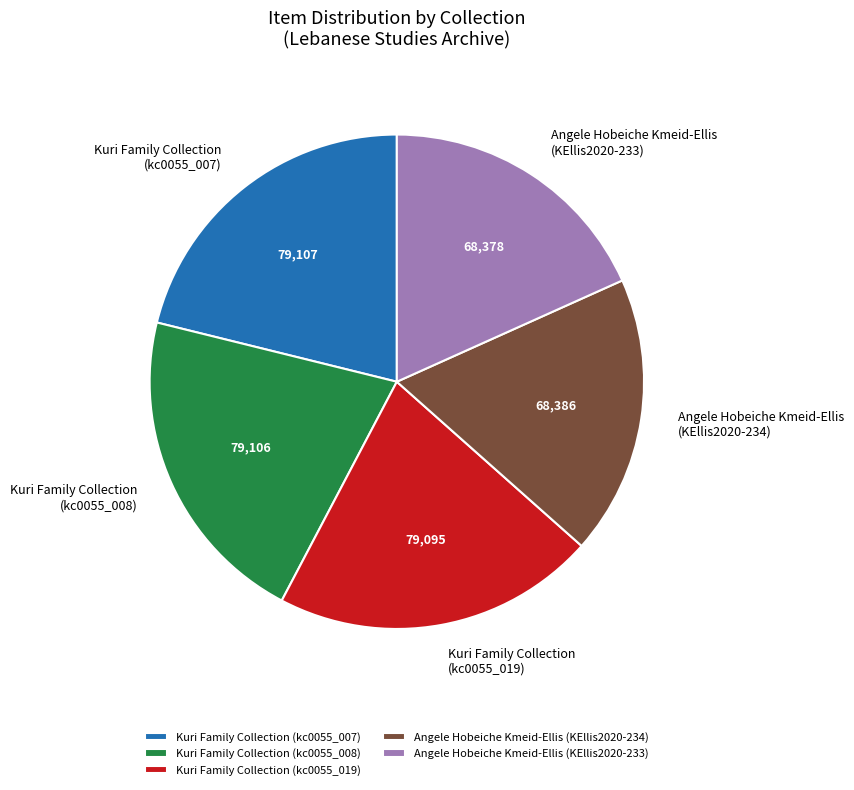

Combined, do Kuri Family Collection (kc0055_019) and Angele Hobeiche Kmeid-Ellis (KEllis2020-233) account for over 50%?

No